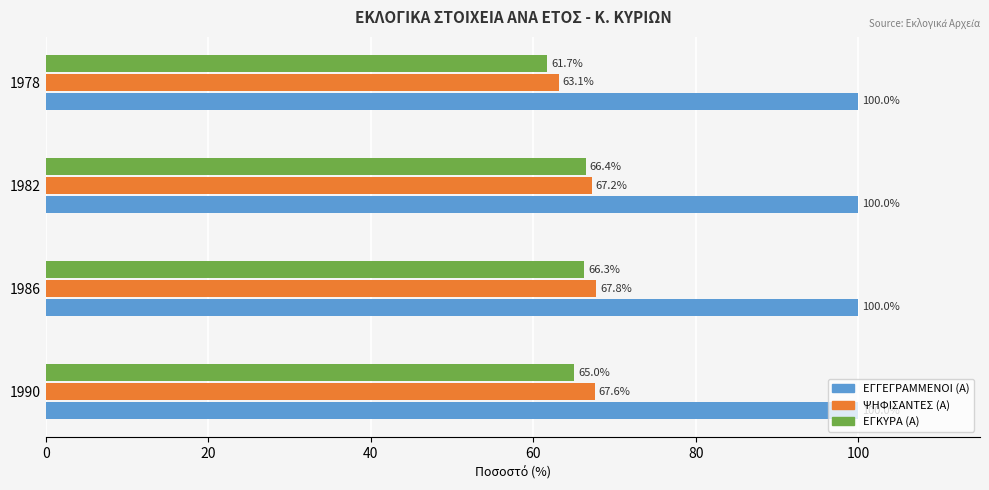

What is the maximum value for ΕΓΓΕΓΡΑΜΜΕΝΟΙ (Α)?

100.0